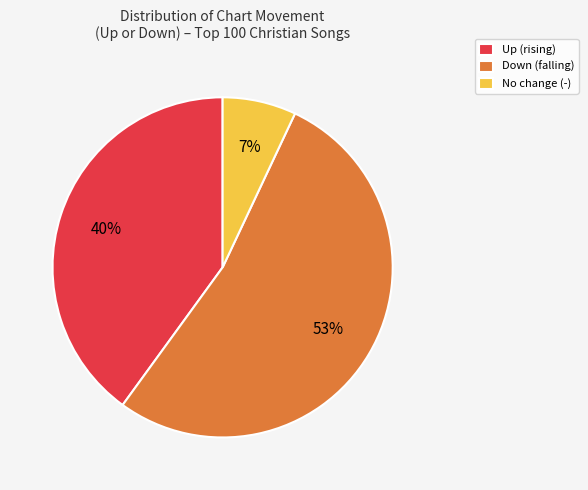

Which slice is the smallest?

No change (-)